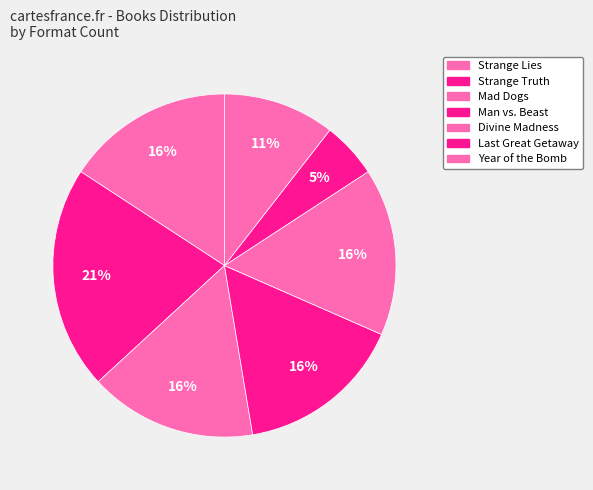

What percentage is NOT represented by Divine Madness?

84.2%